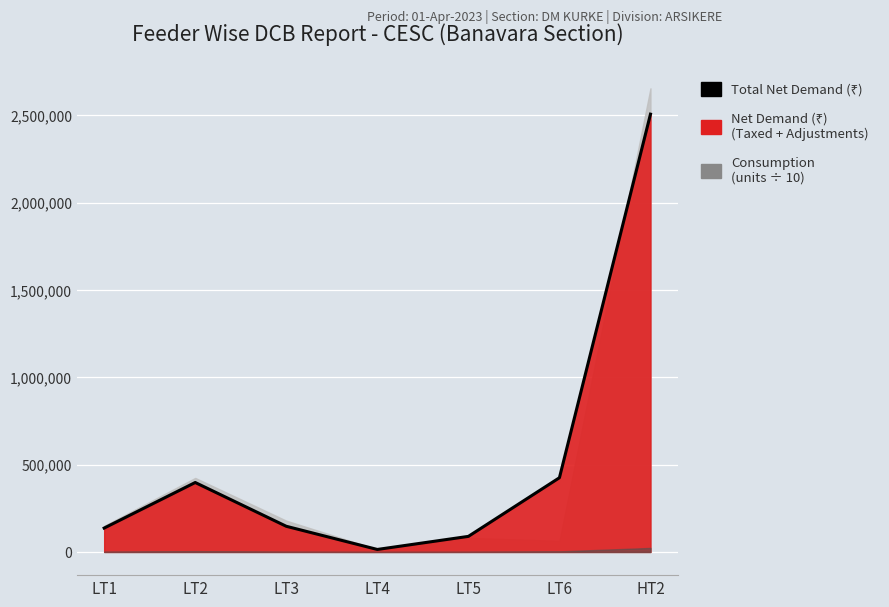

What is the label of the 3rd point from the right?

LT5